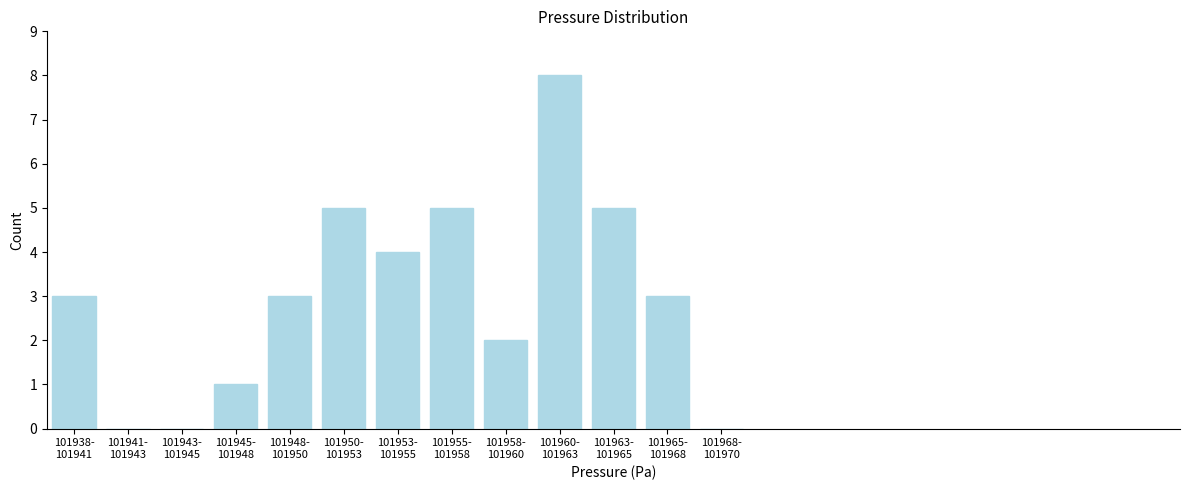

What is the sum of all values?

39